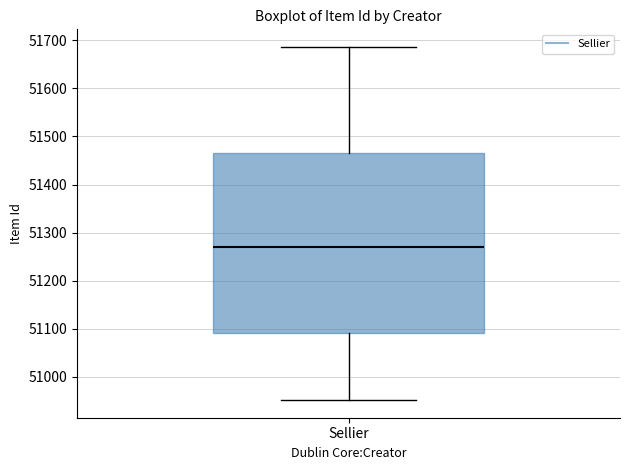

Read this box plot against the y-axis: the position of the median line, the range covered by the box, and the ends of both whiskers. The values are not printed on the chart, so give them approximately, as read against the axis.

median 51270, box 51090 to 51470, whiskers 50950 to 51690